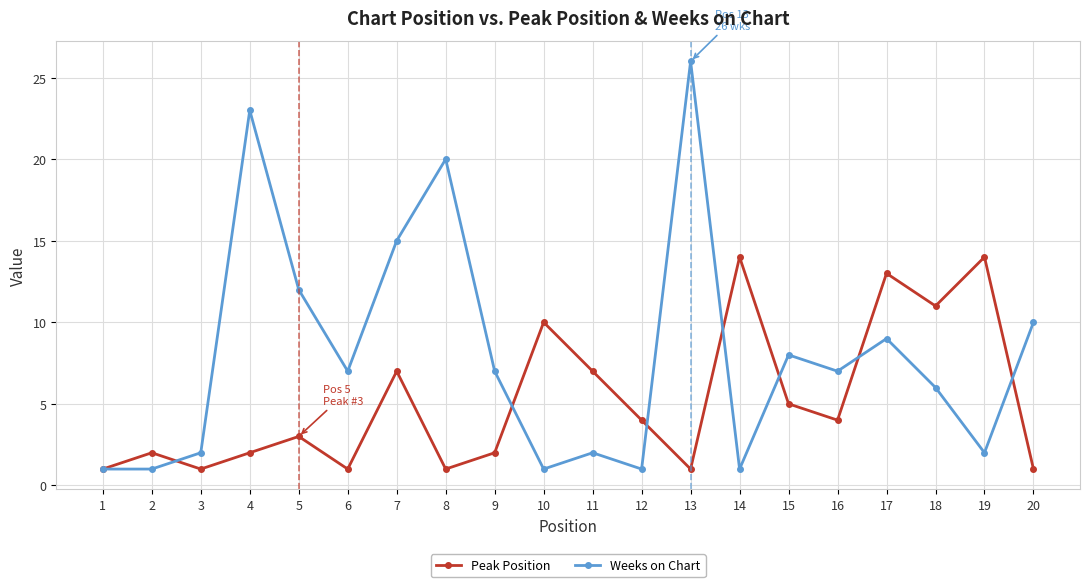

Is it true that Weeks on Chart equals 9 at 17?

True